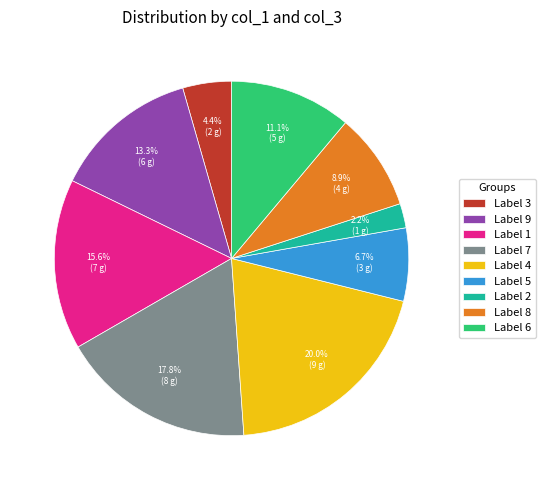

Does any single category account for the majority?

No